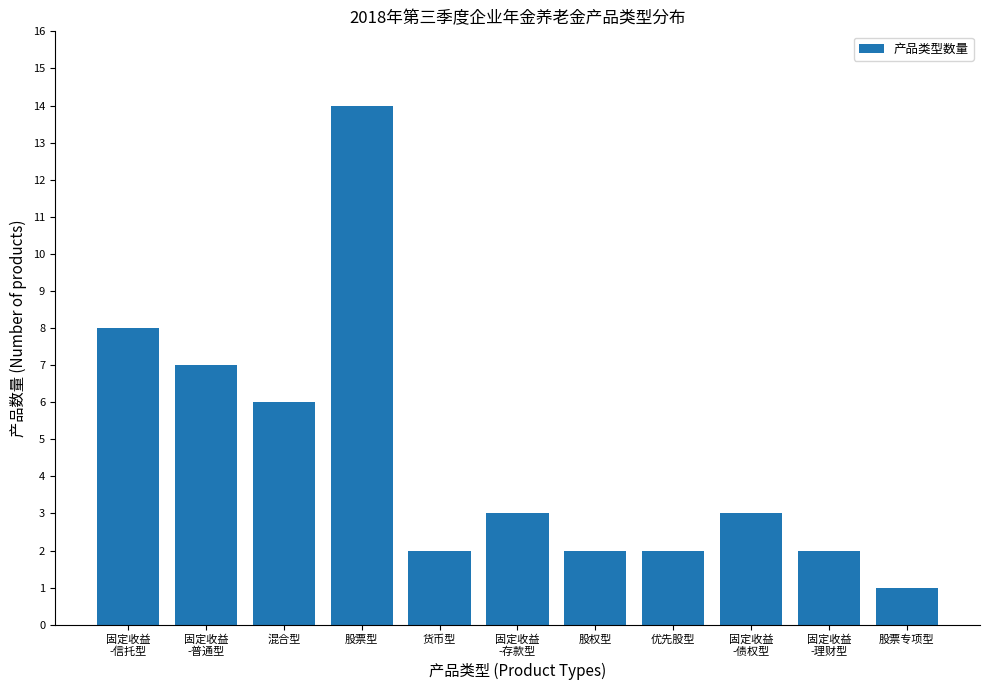

What is the greatest value displayed?

14